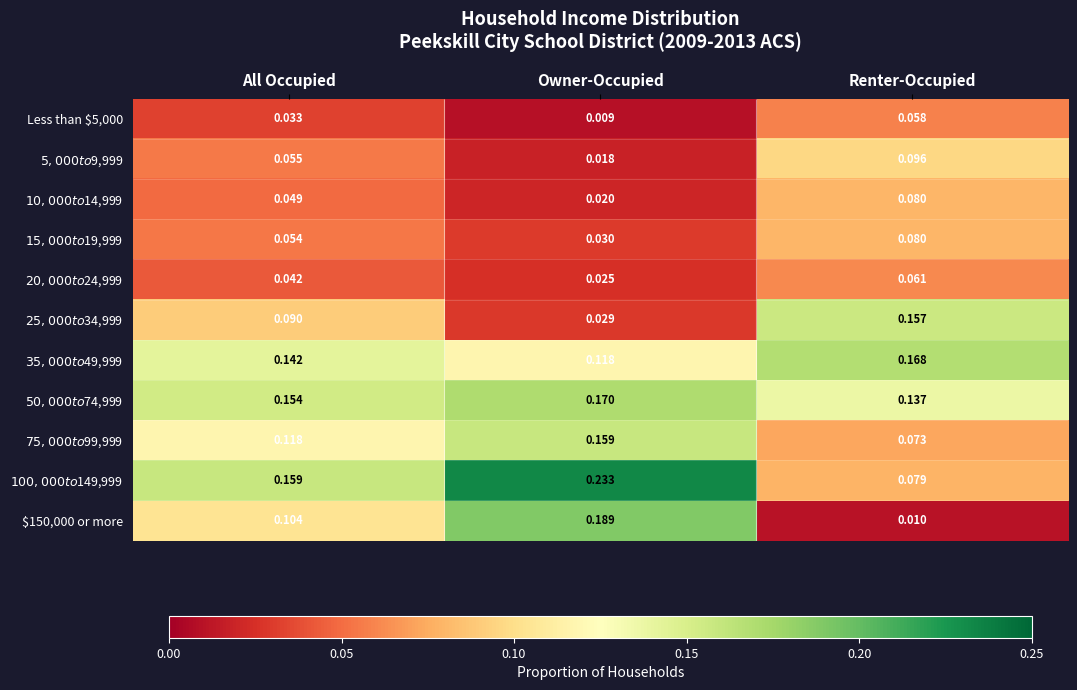

What is the total value across all series at All Occupied?

1.0